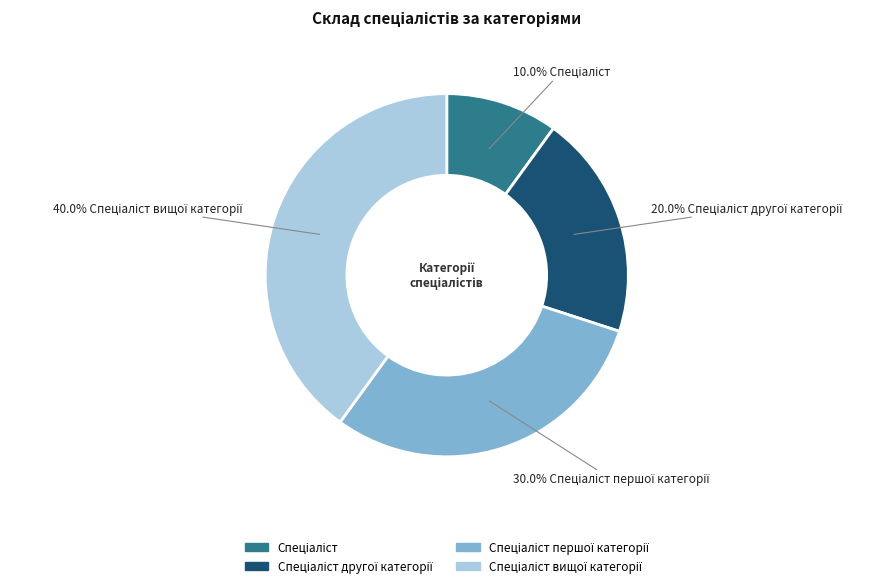

Is there any slice that represents more than half of the pie?

No